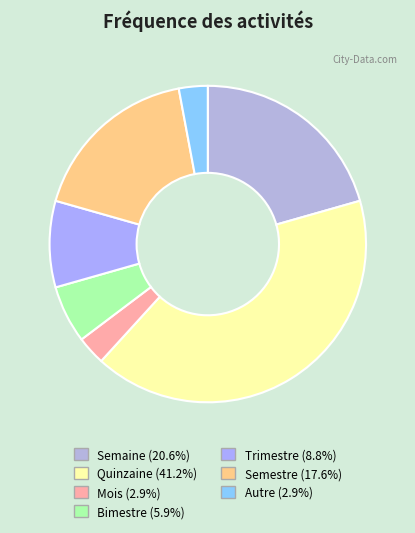

Count the number of slices in the pie.

7